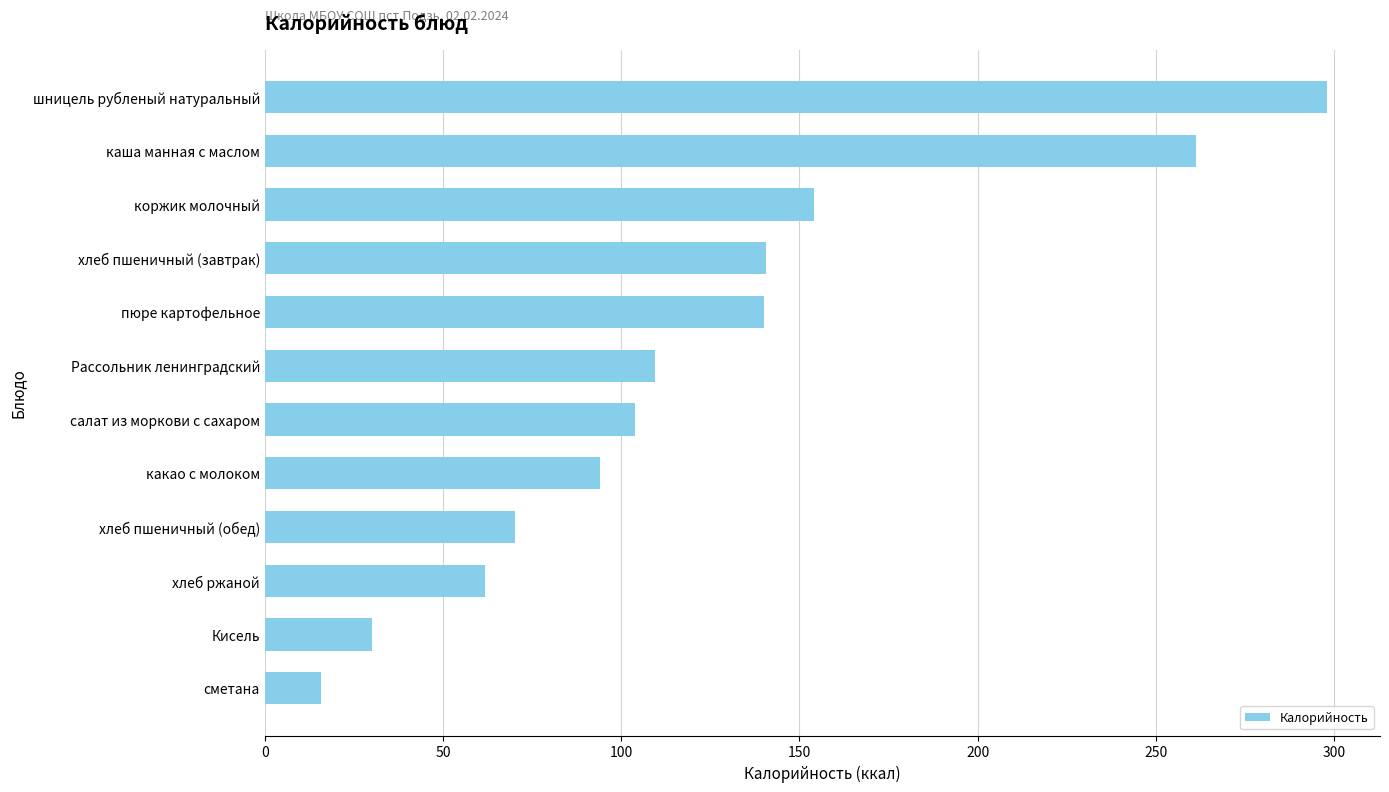

What is the sum of all values?

1479.2